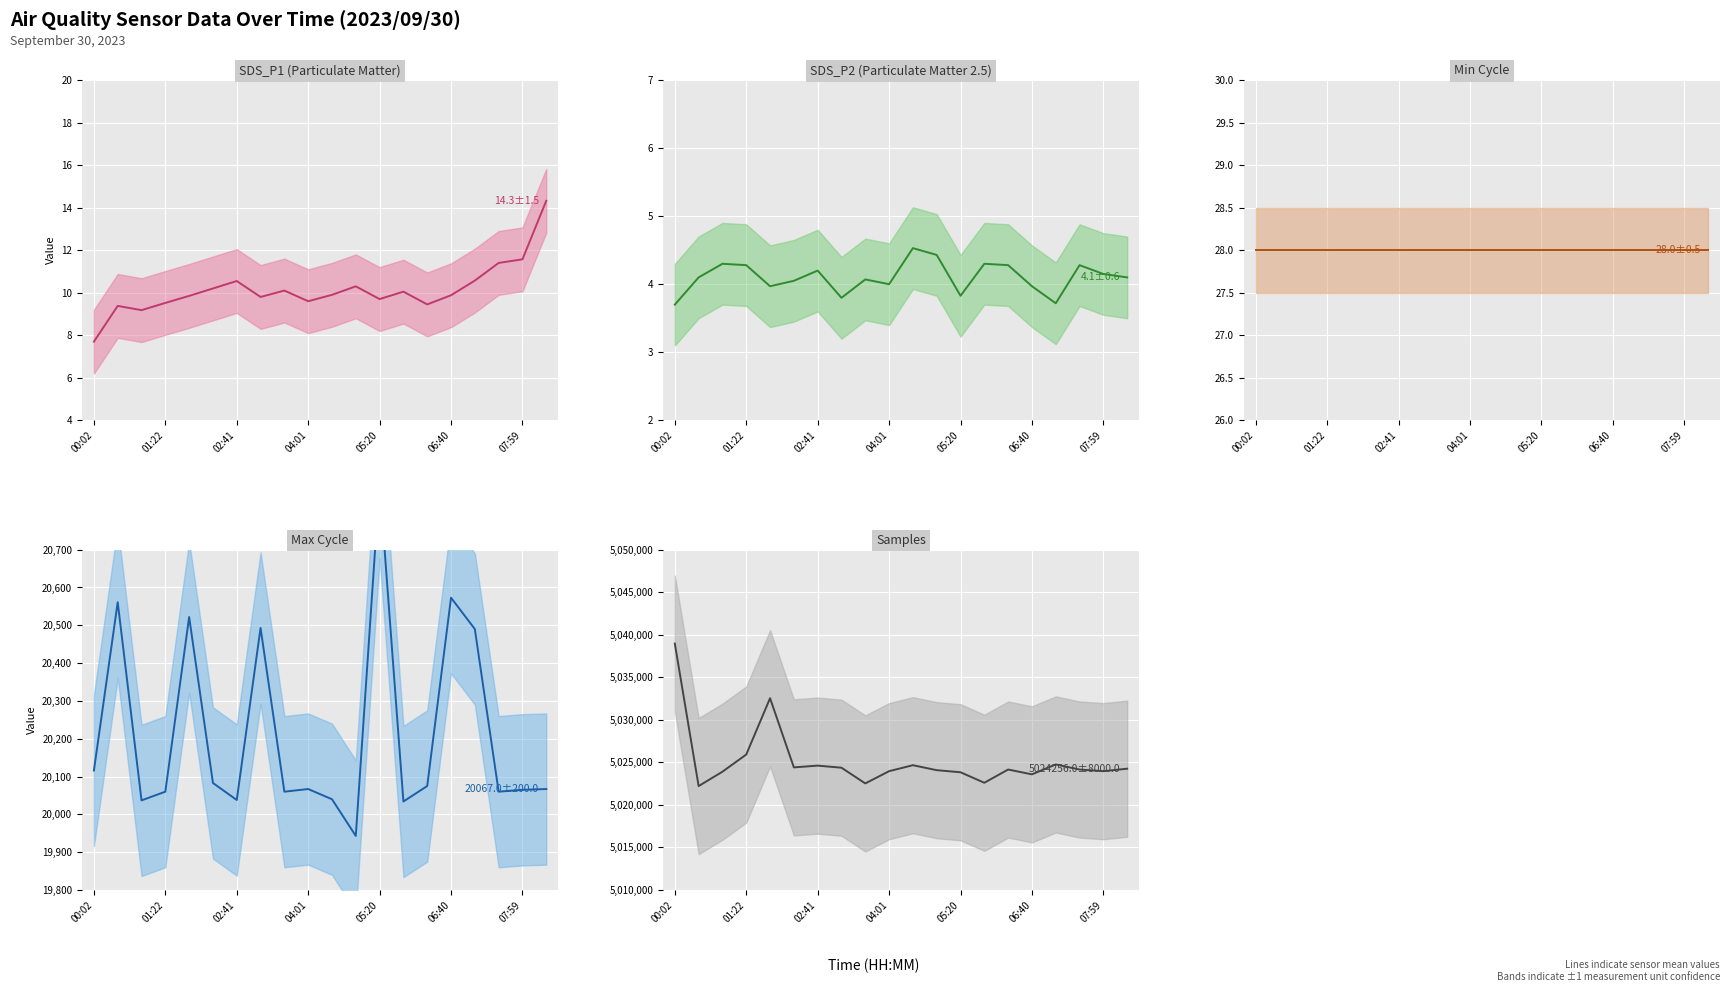

Is it true that SDS_P2 equals 5.7 at 06:40?

False